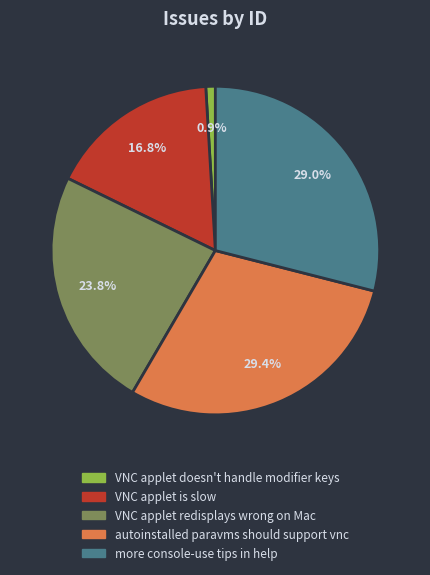

What percentage is the VNC applet is slow slice, to the nearest percent?

17%